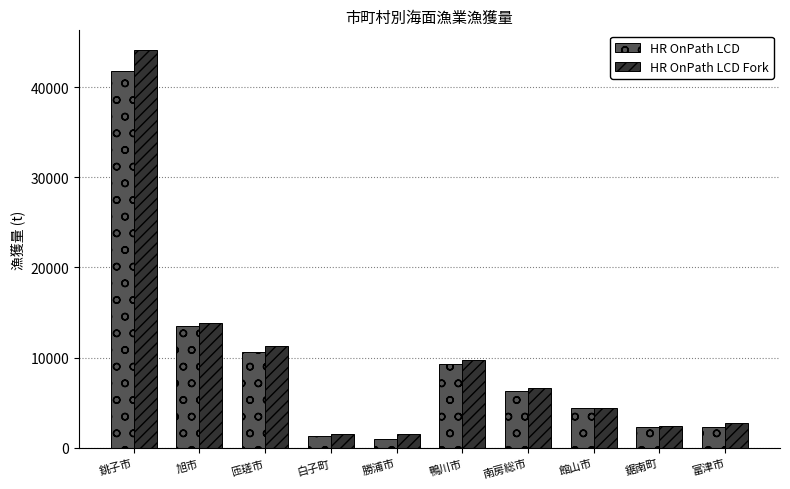

Is the value of HR OnPath LCD at 館山市 greater than the value of HR OnPath LCD Fork at 旭市?

No